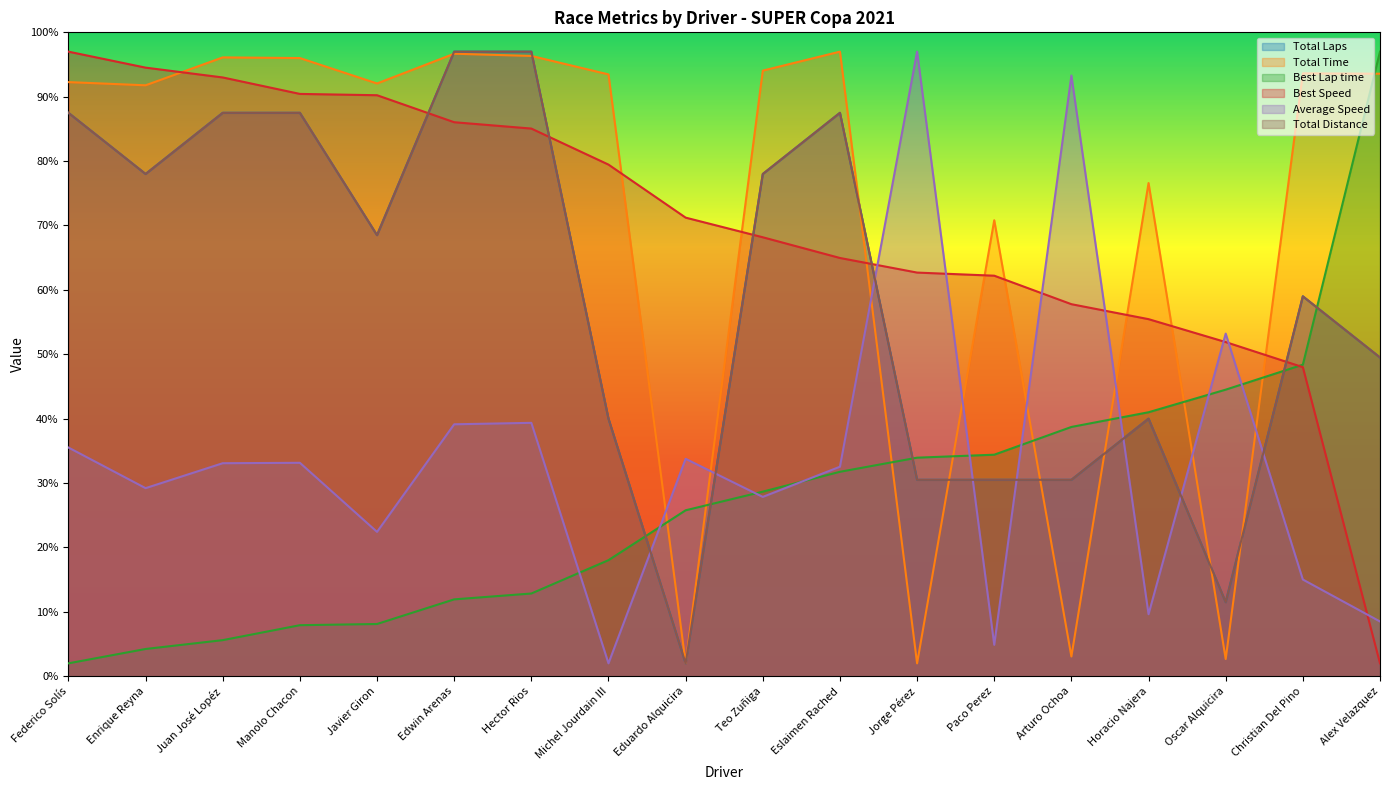

The value of Total Time at Enrique Reyna is 161.4. True or false?

False